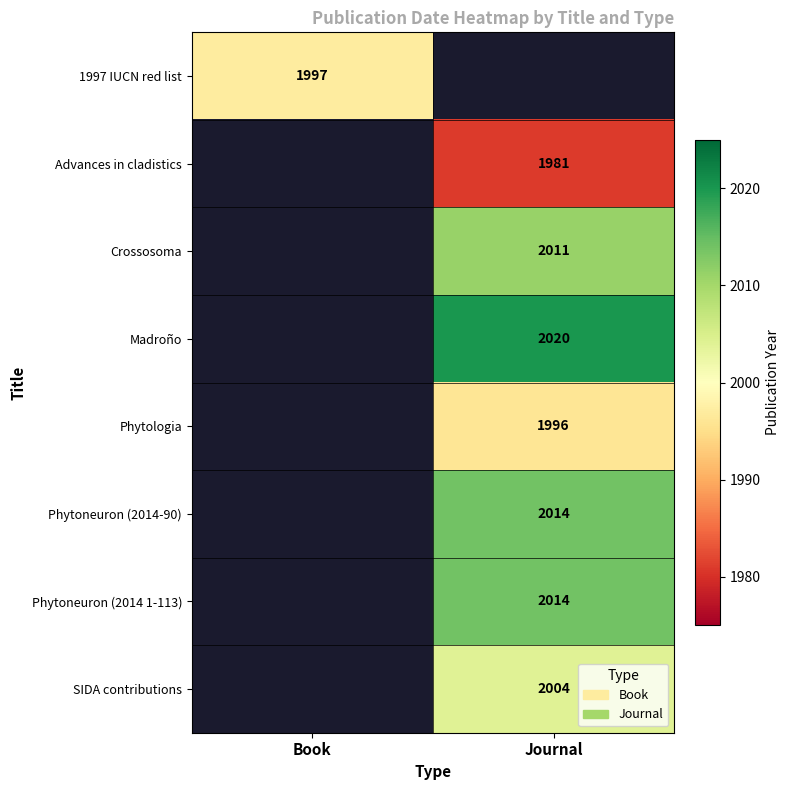

The value of Madroño at Journal is 507. True or false?

False